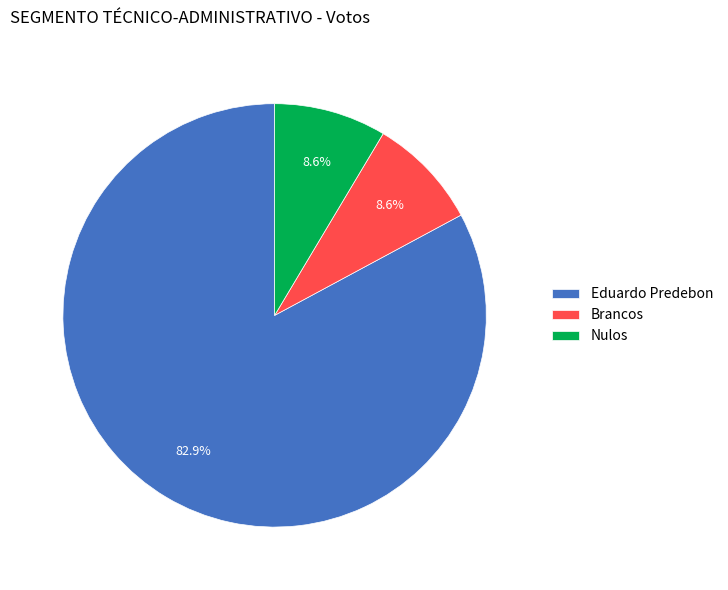

What is the majority slice?

Eduardo Predebon